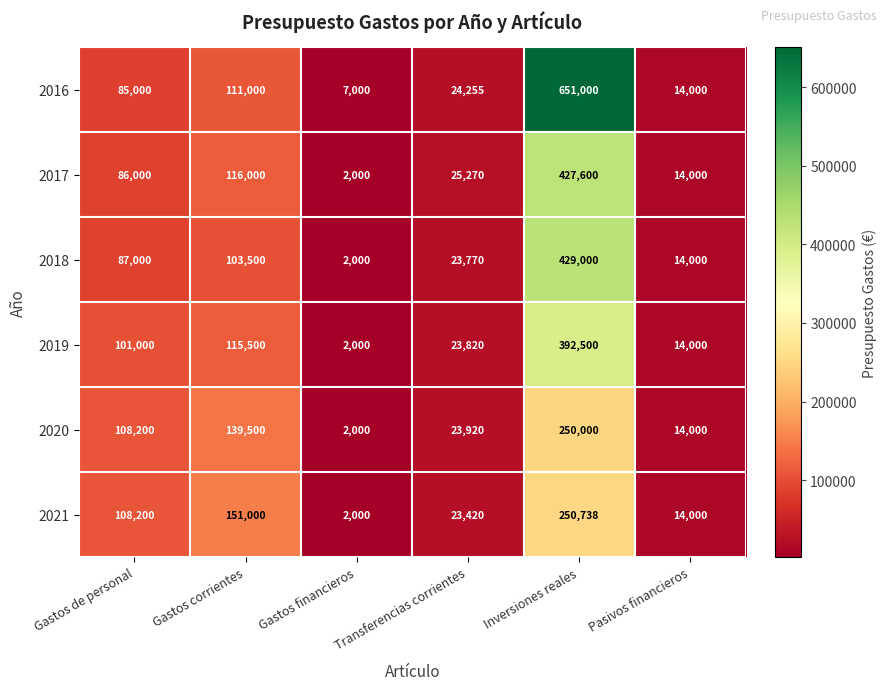

How many values in the 2016 series are below 85000?

3